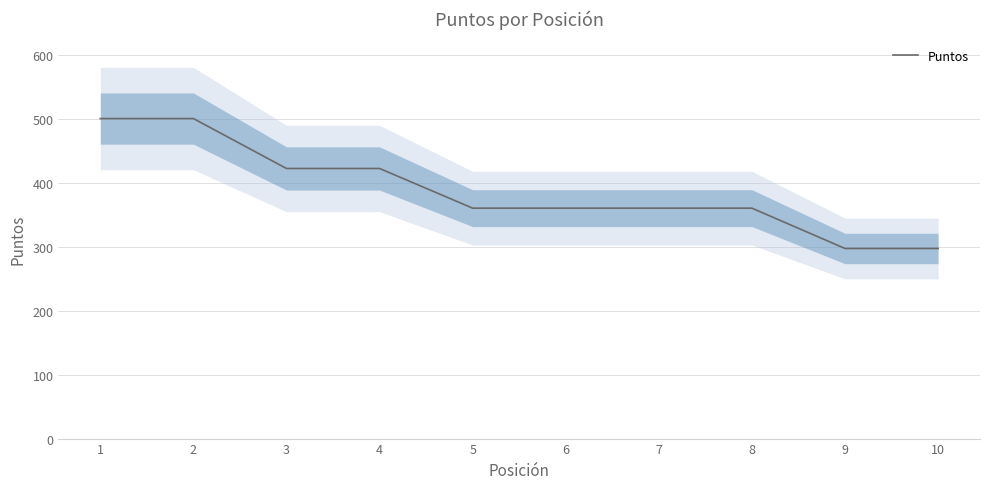

Count the number of data series in this chart.

1